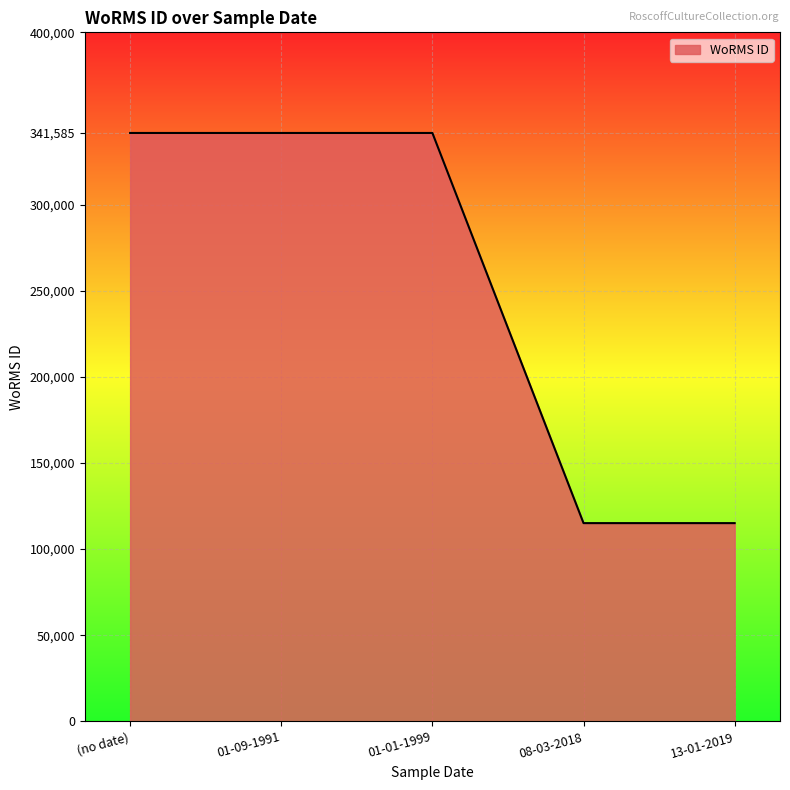

Reading left to right, list all the values displayed in this chart.

341585	341585	341585	115104	115104